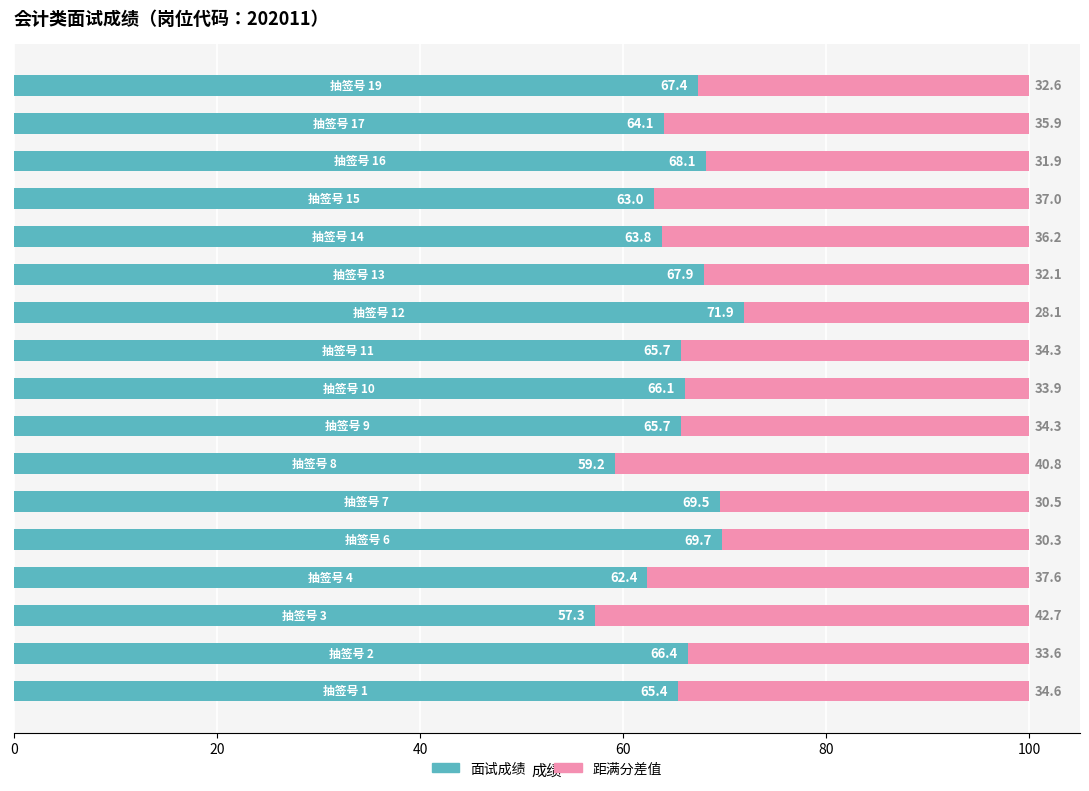

What is the difference between the maximum and second lowest values in the 面试成绩 series?

12.7